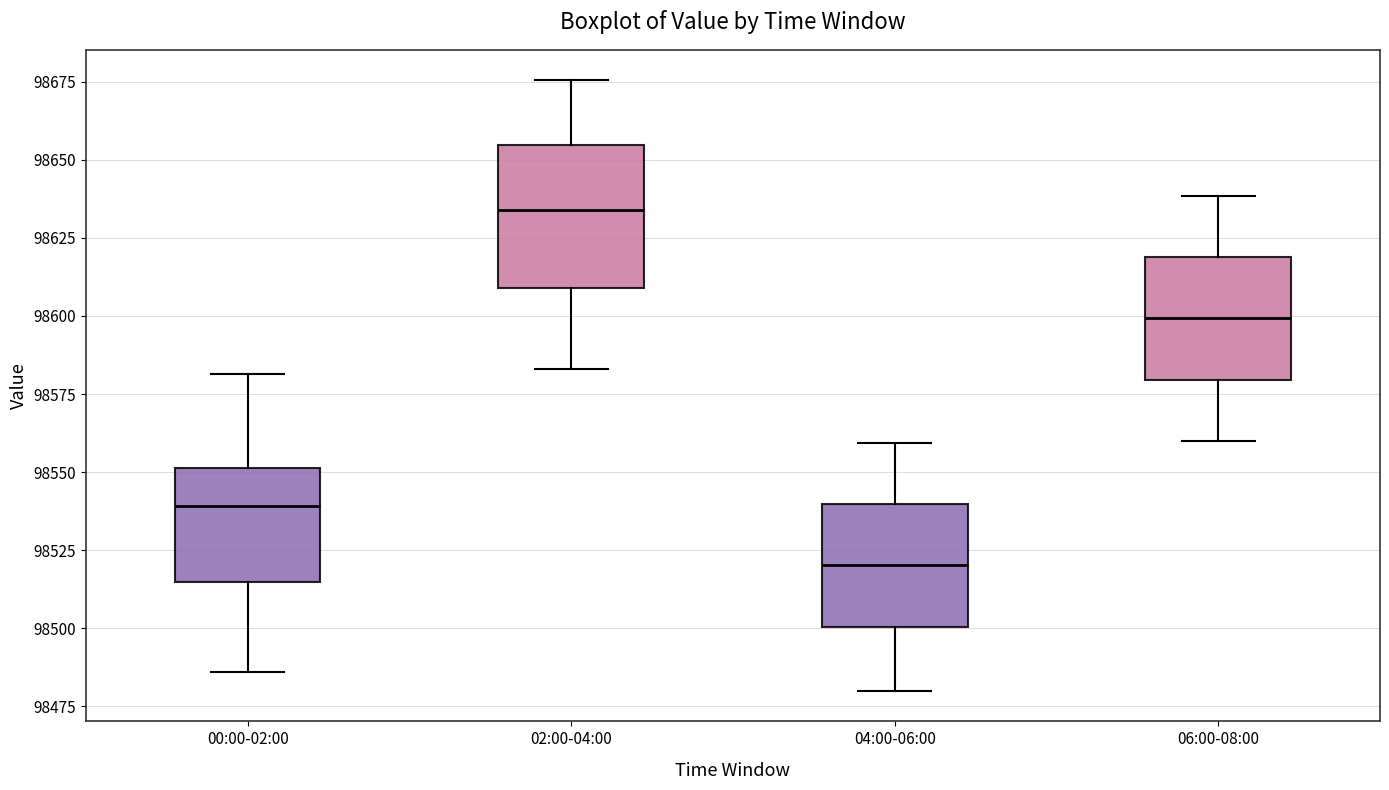

Reading left to right, read every box against the y-axis: the position of its median line, the range the box covers, and the ends of its whiskers. The values are not printed on the chart, so give them approximately, as read against the axis.

00:00-02:00: median 98540, box 98515 to 98550, whiskers 98485 to 98580
02:00-04:00: median 98635, box 98610 to 98655, whiskers 98585 to 98675
04:00-06:00: median 98520, box 98500 to 98540, whiskers 98480 to 98560
06:00-08:00: median 98600, box 98580 to 98620, whiskers 98560 to 98640